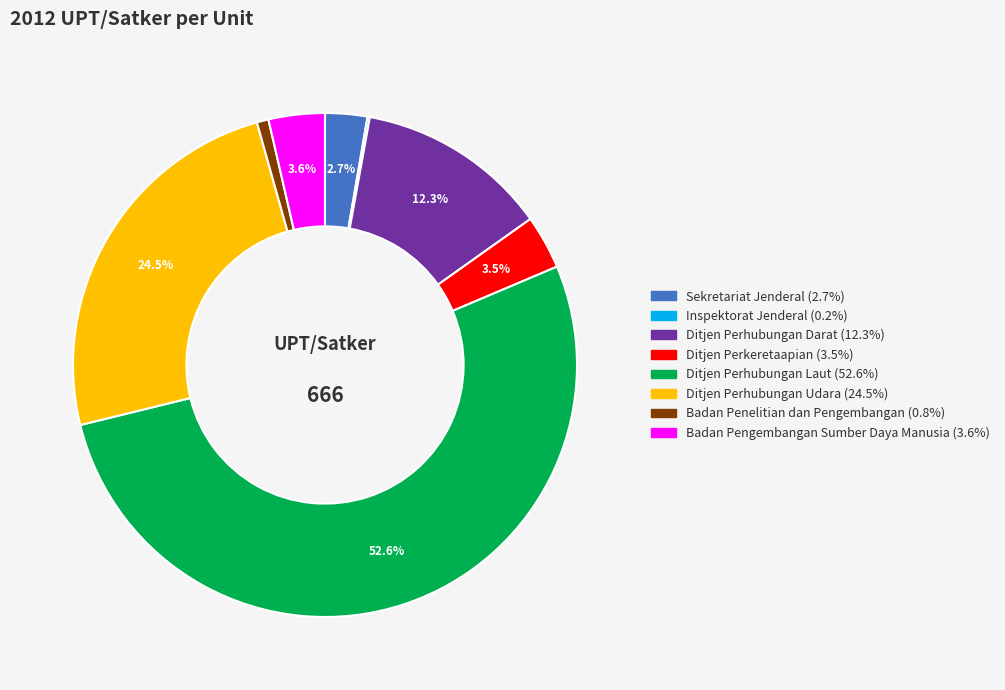

What percentage do Ditjen Perkeretaapian and Sekretariat Jenderal together represent?

6.2%